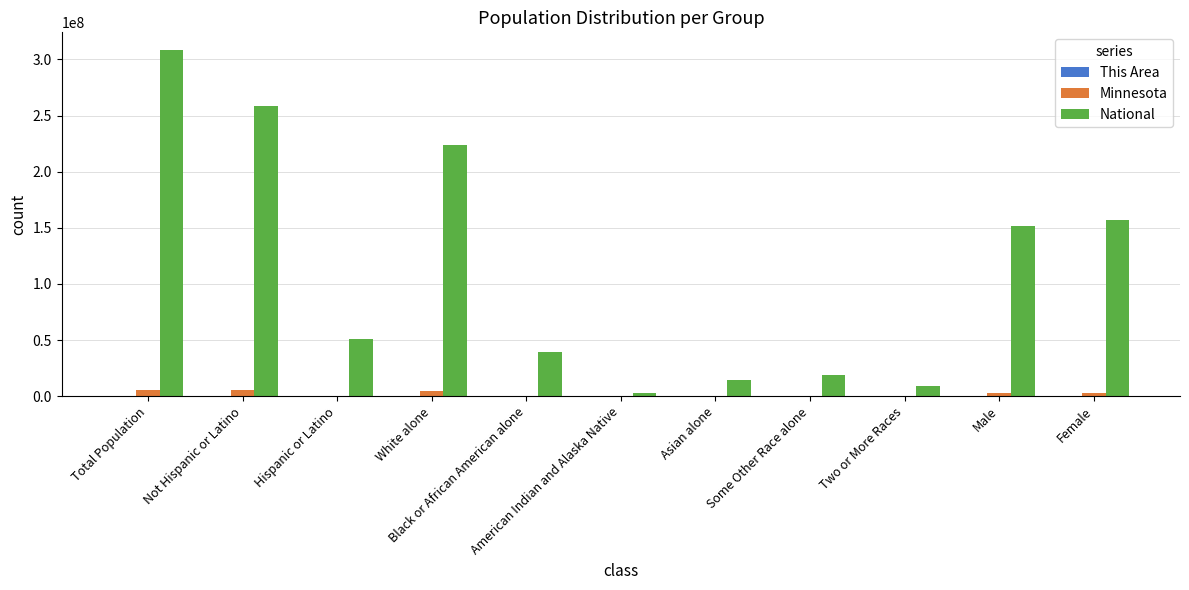

Which series has the largest total across all categories?

National